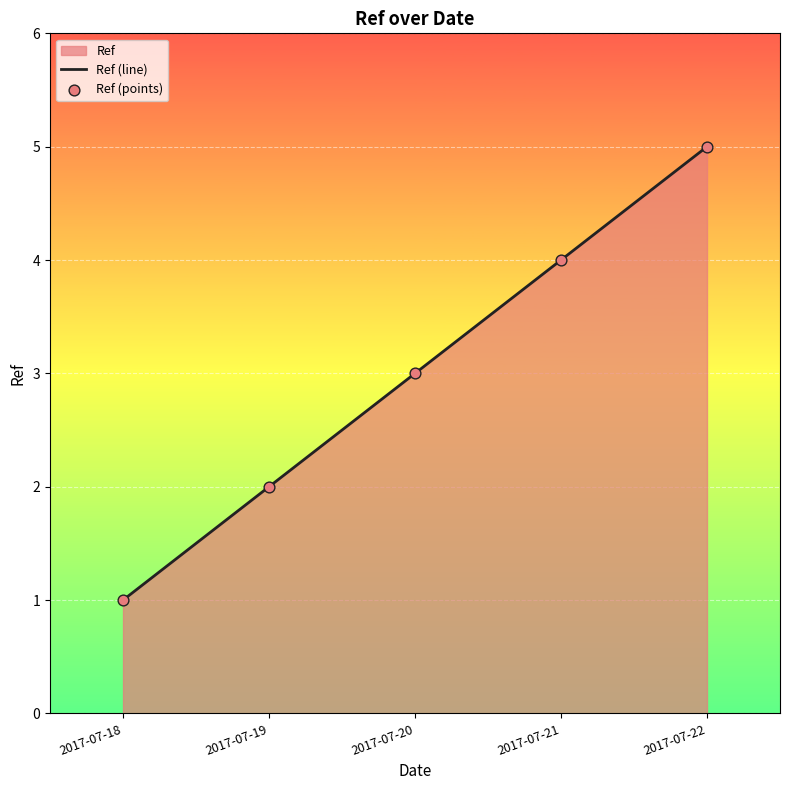

Which series has the largest Y range (max minus min)?

Ref (line)